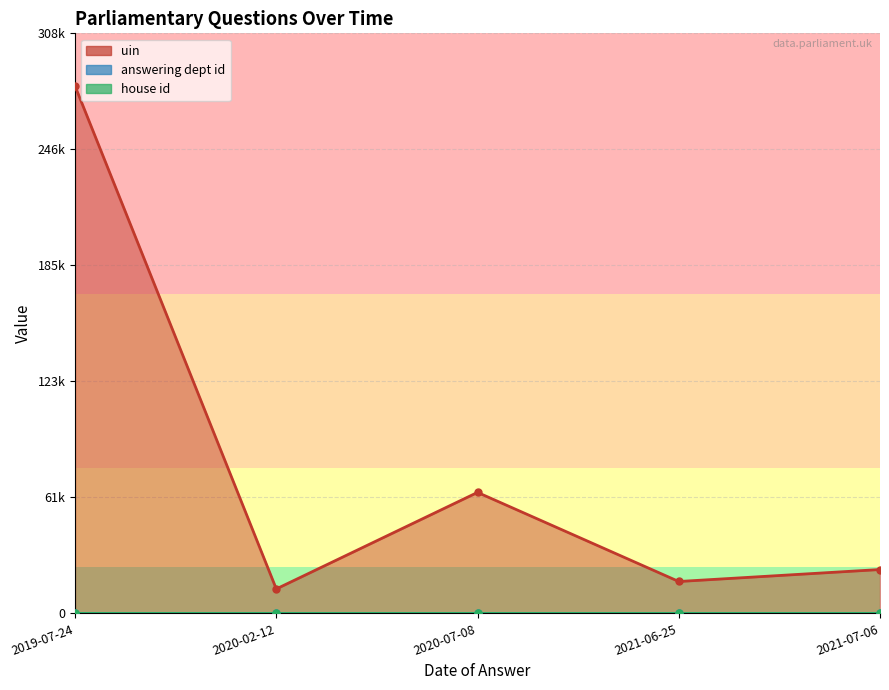

Does the chart display data point markers on the line(s)?

Yes